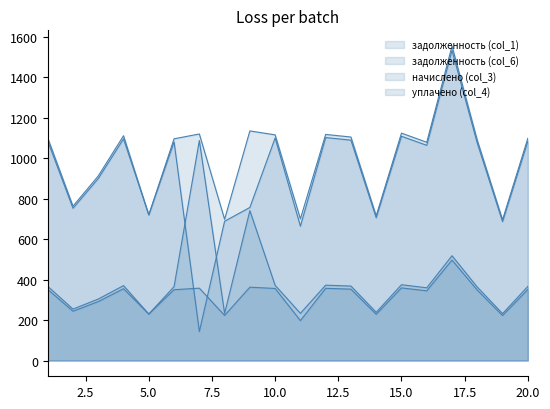

True or false: уплачено (col_4) has more than 0 points higher than both neighbors.

True